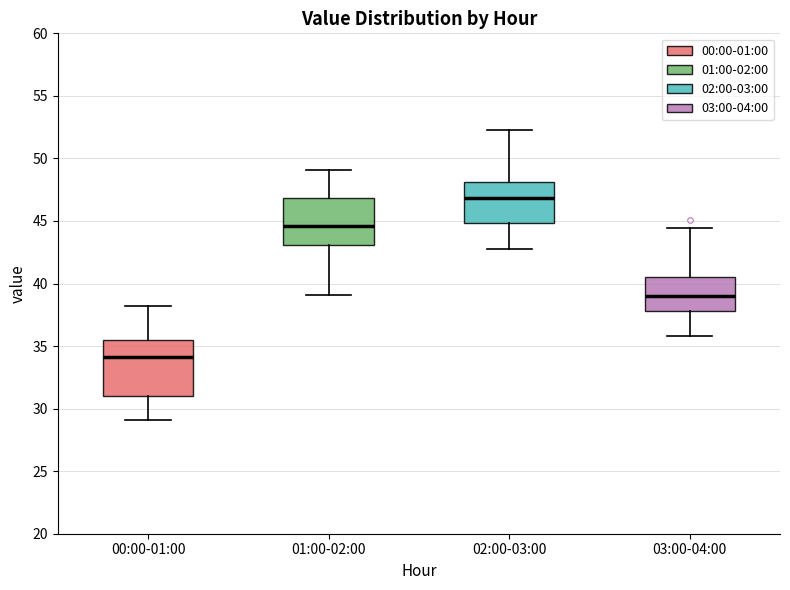

Where is the upper edge of the box for 01:00-02:00 on the y-axis? The values are not printed on the chart, so give them approximately, as read against the axis.

47.0